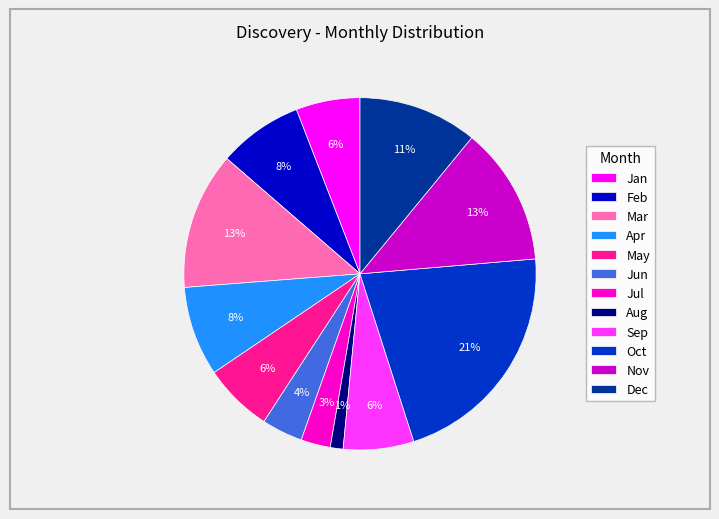

Which slice is the largest?

Oct